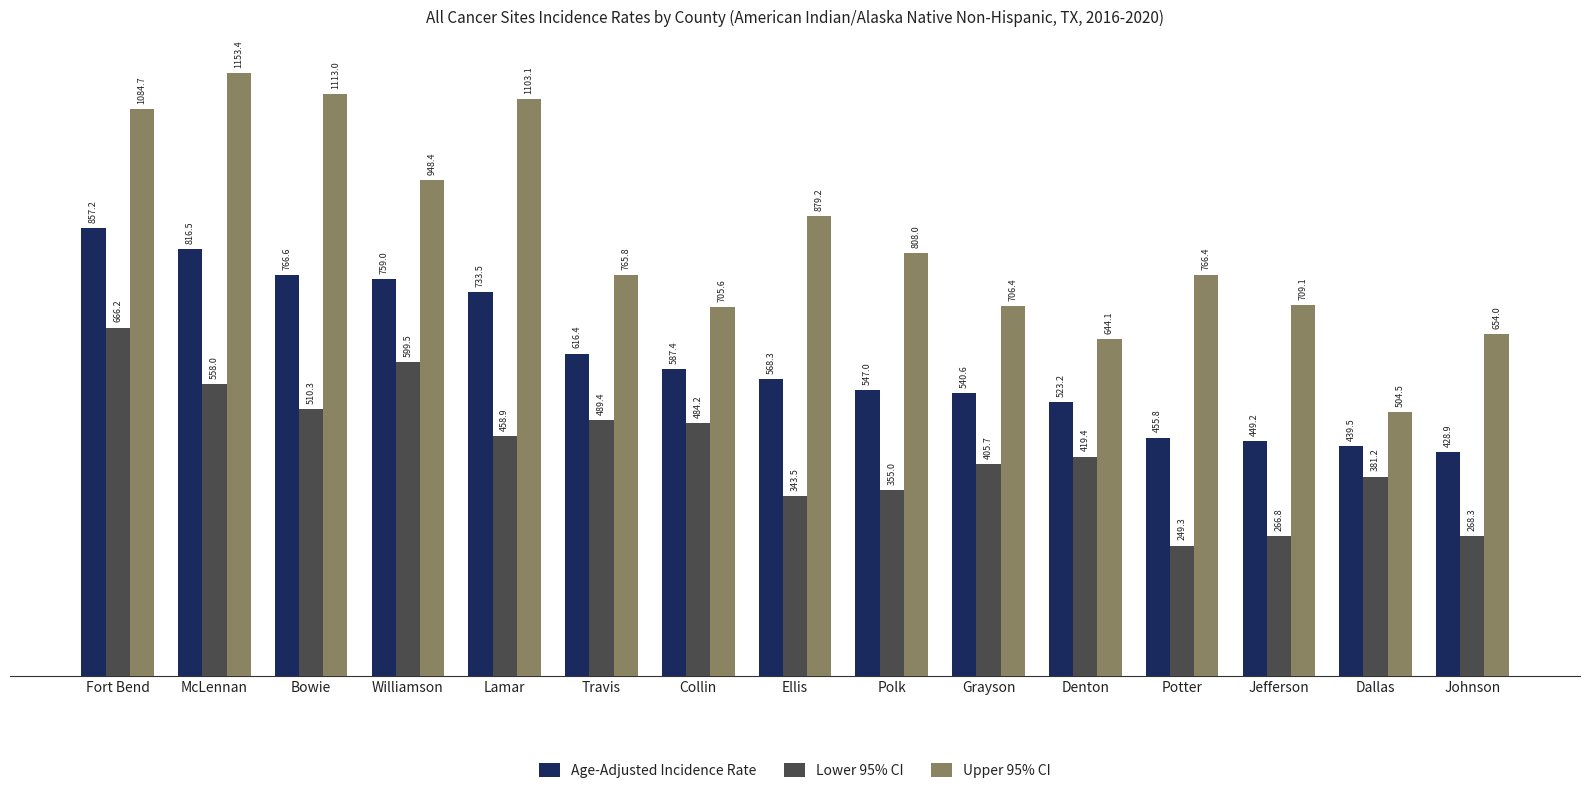

Which category has the highest value in the Lower 95% CI series?

Fort Bend